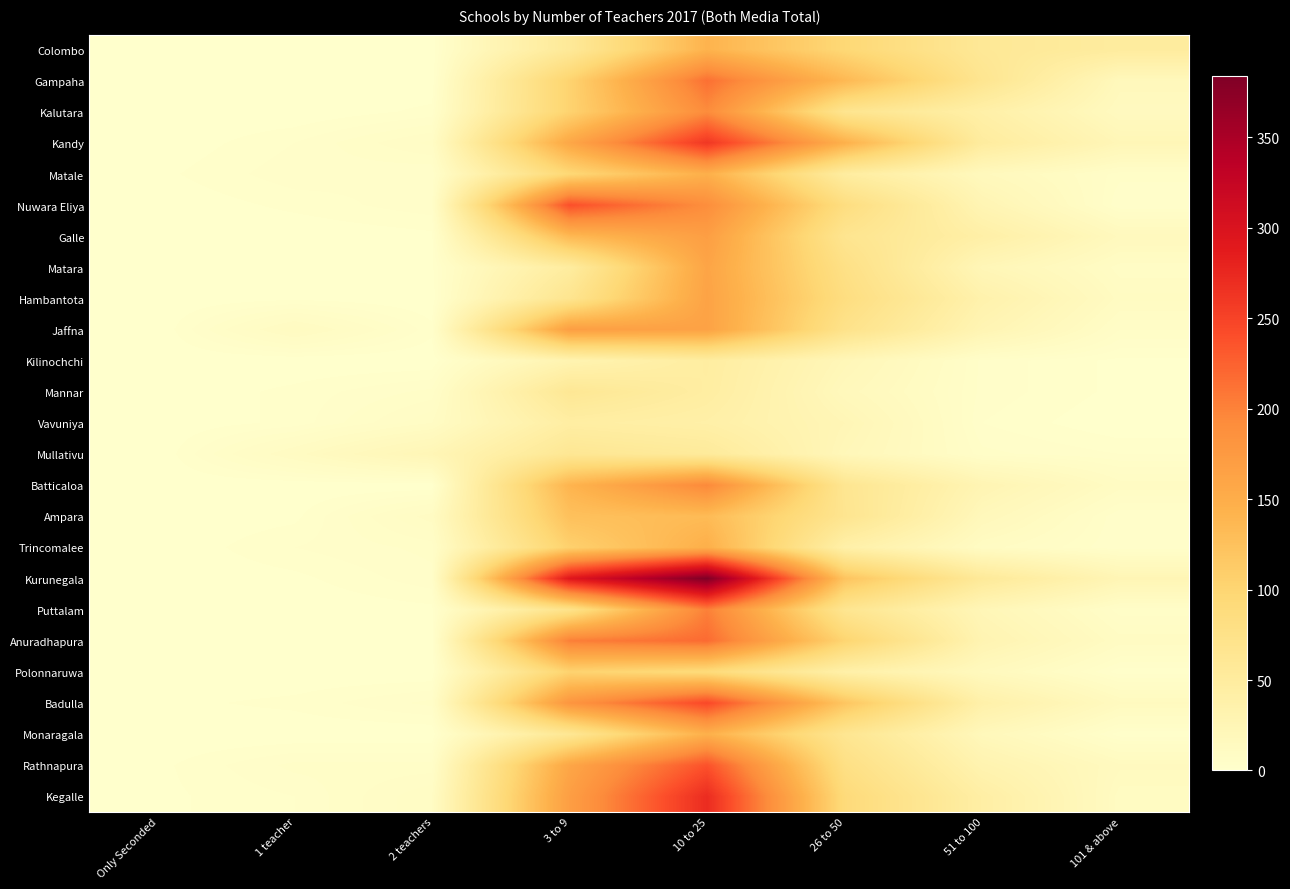

Which series has the widest spread of values?

Kurunegala